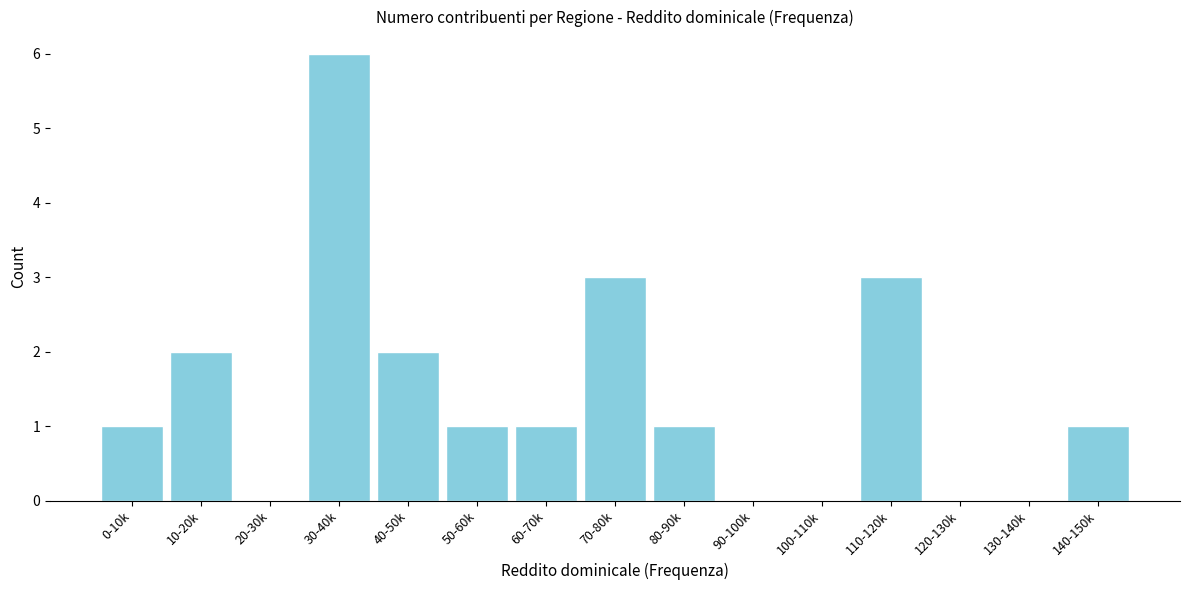

Reading left to right, extract all data points from this chart.

0-10k=1	10-20k=2	20-30k=0	30-40k=6	40-50k=2	50-60k=1	60-70k=1	70-80k=3	80-90k=1	90-100k=0	100-110k=0	110-120k=3	120-130k=0	130-140k=0	140-150k=1